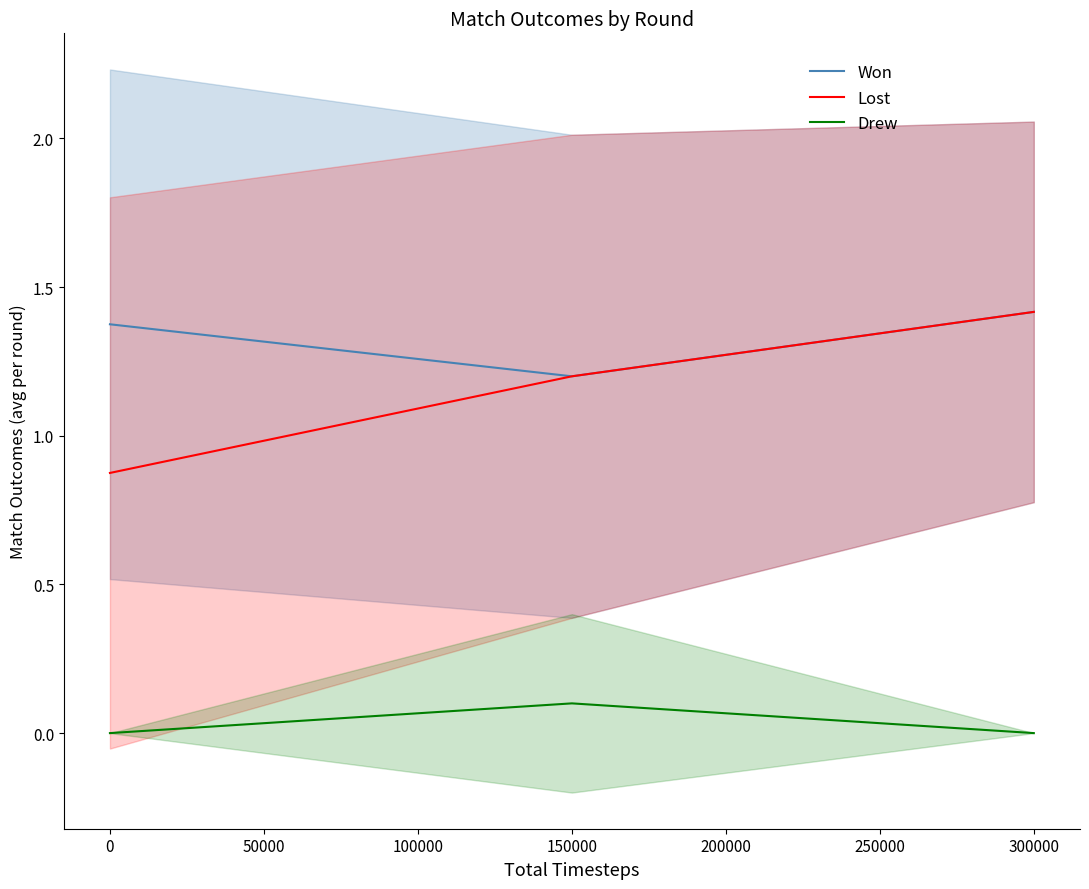

What is the lowest value of the Lost series?

0.9